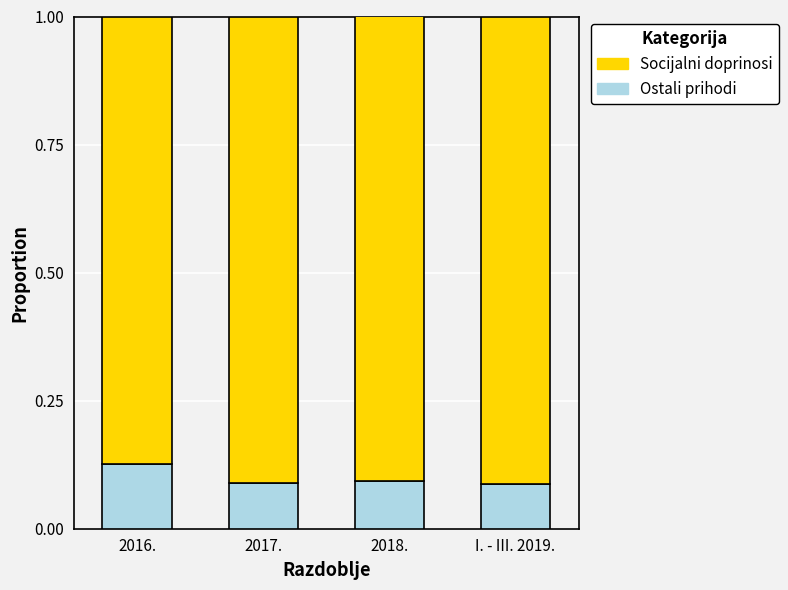

How many distinct data groups are displayed?

2